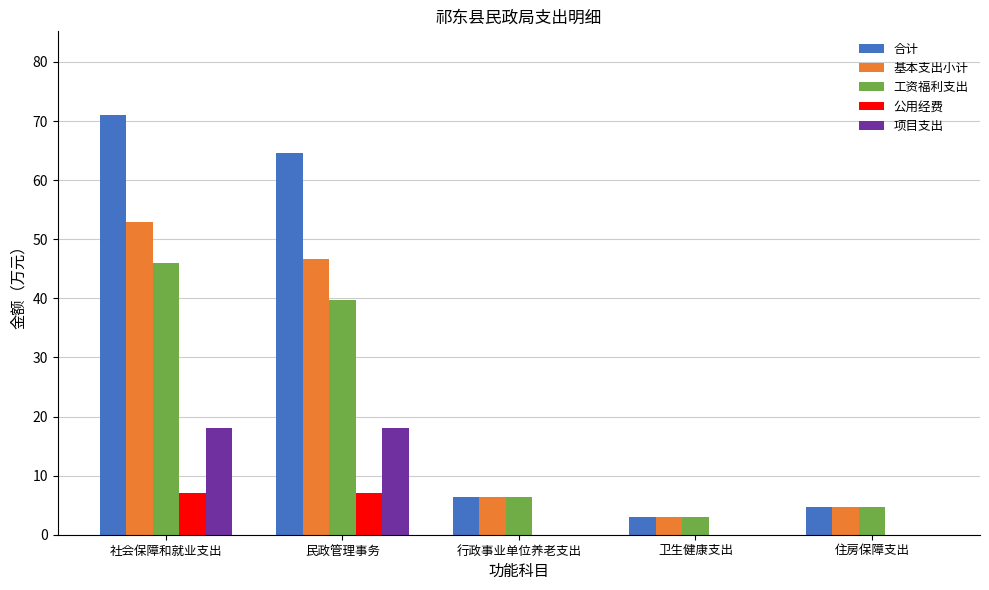

Are the bars grouped side by side (vs. stacked)?

Yes